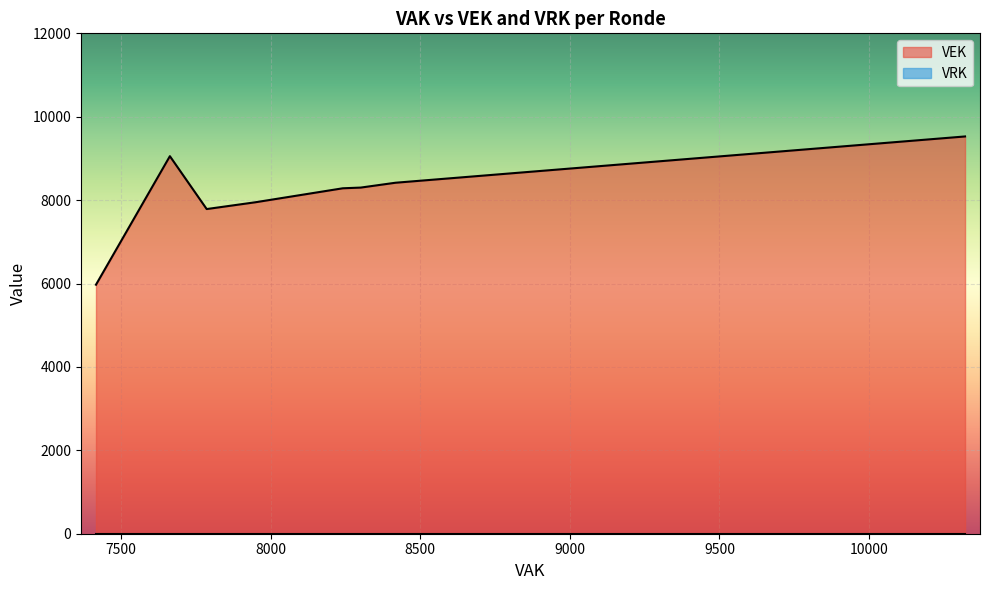

Which series has the widest spread of values?

VEK